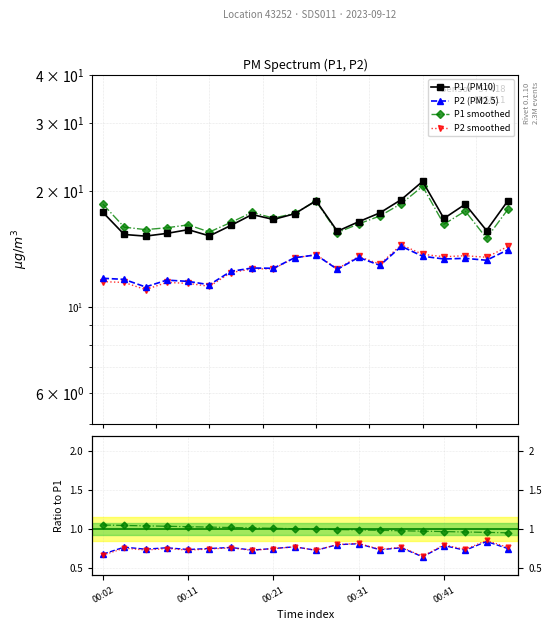

Read the P2 value at 00:38.

13.6